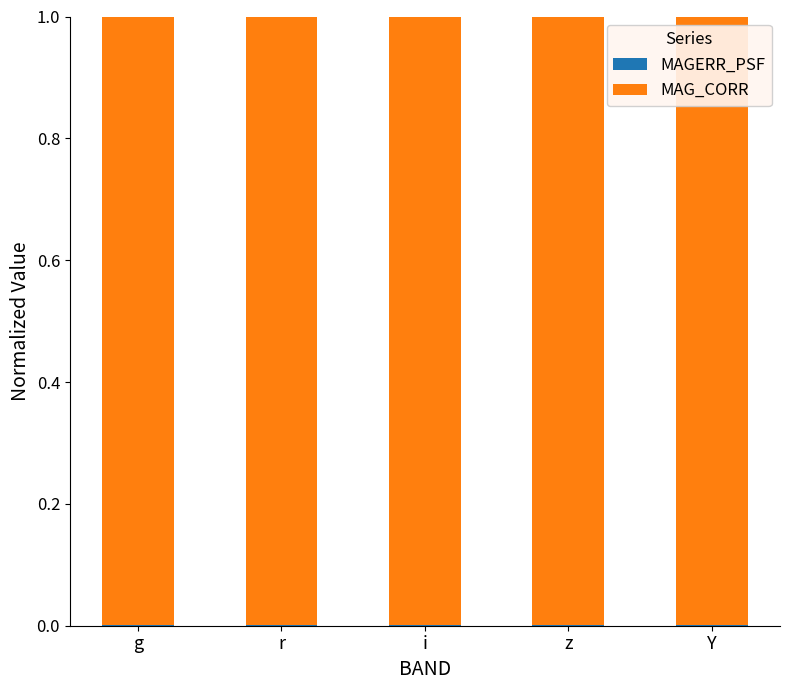

Rank the categories by MAG_CORR value from highest to lowest.

r, g, i, z, Y